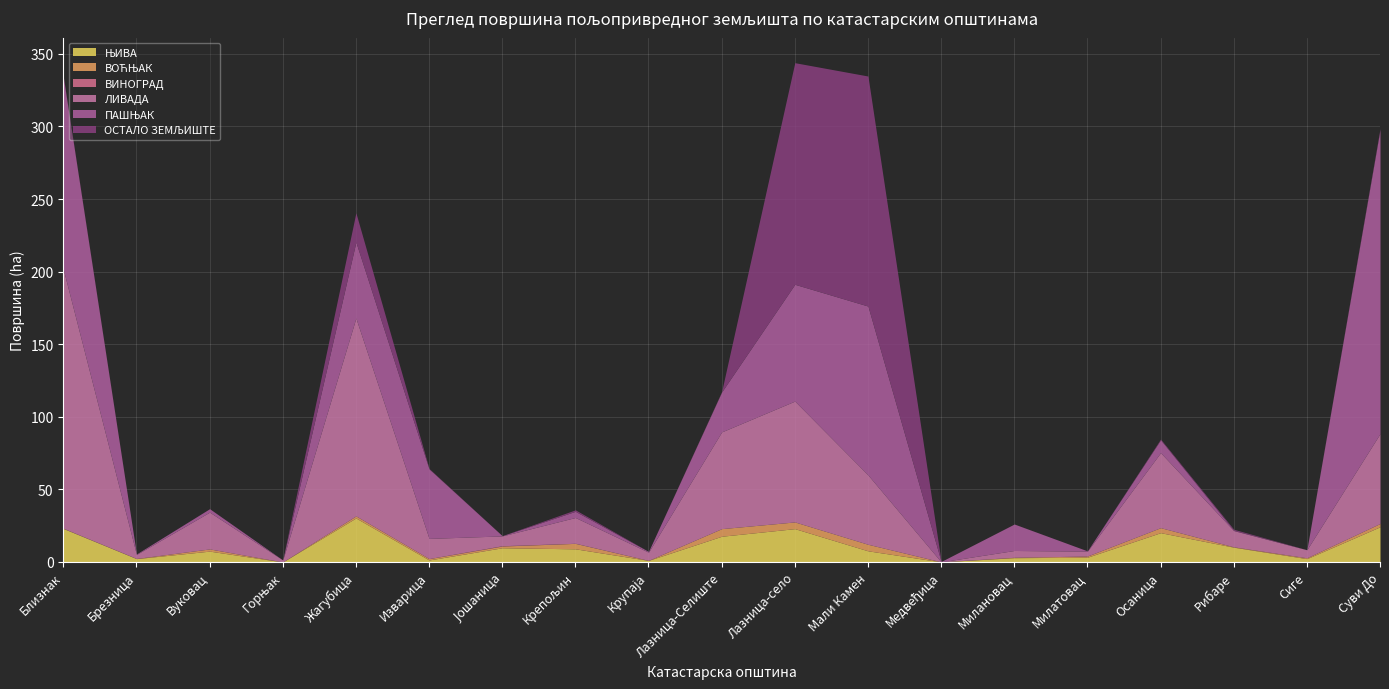

At which category does ЛИВАДА reach its first local peak?

Вуковац